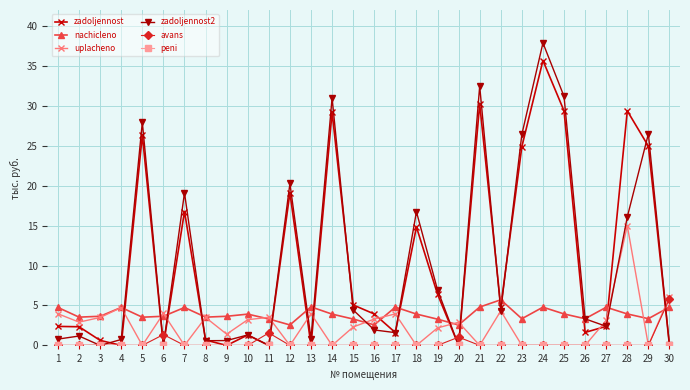

Count the number of data series in this chart.

6